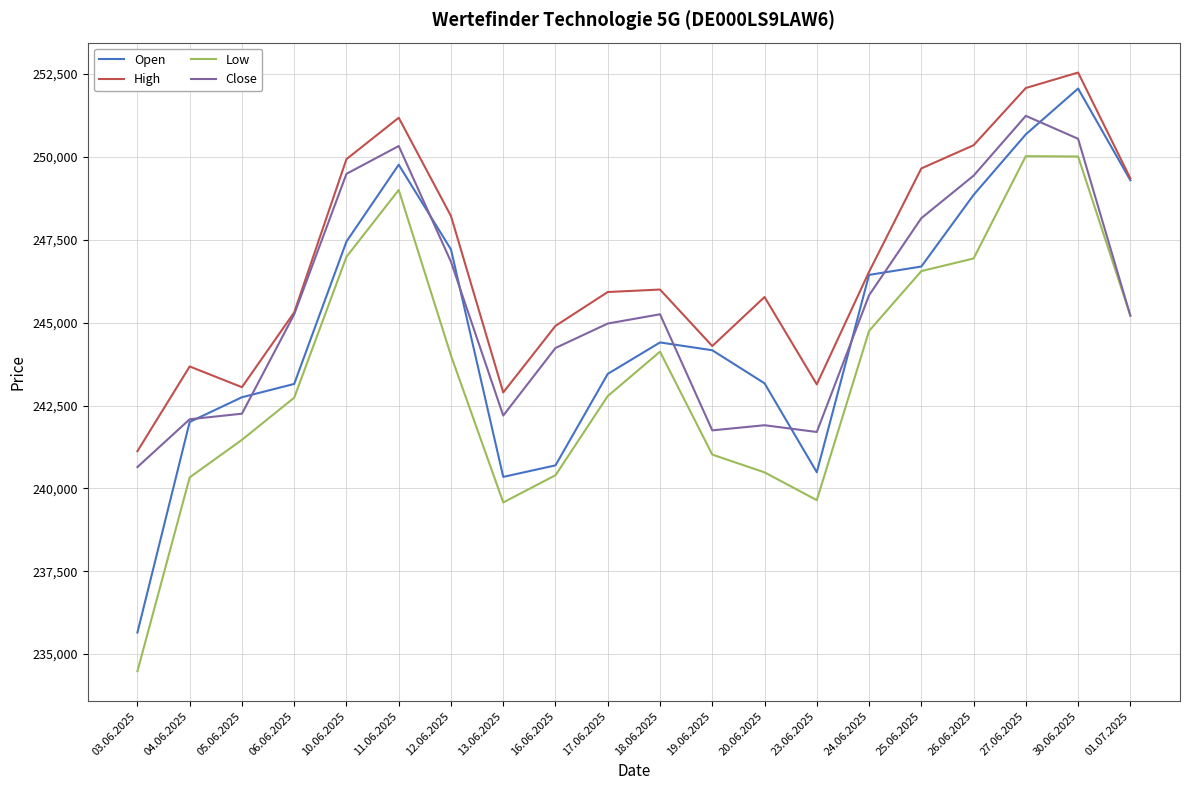

What is the difference between the second highest and second lowest values in the Open series?

10336